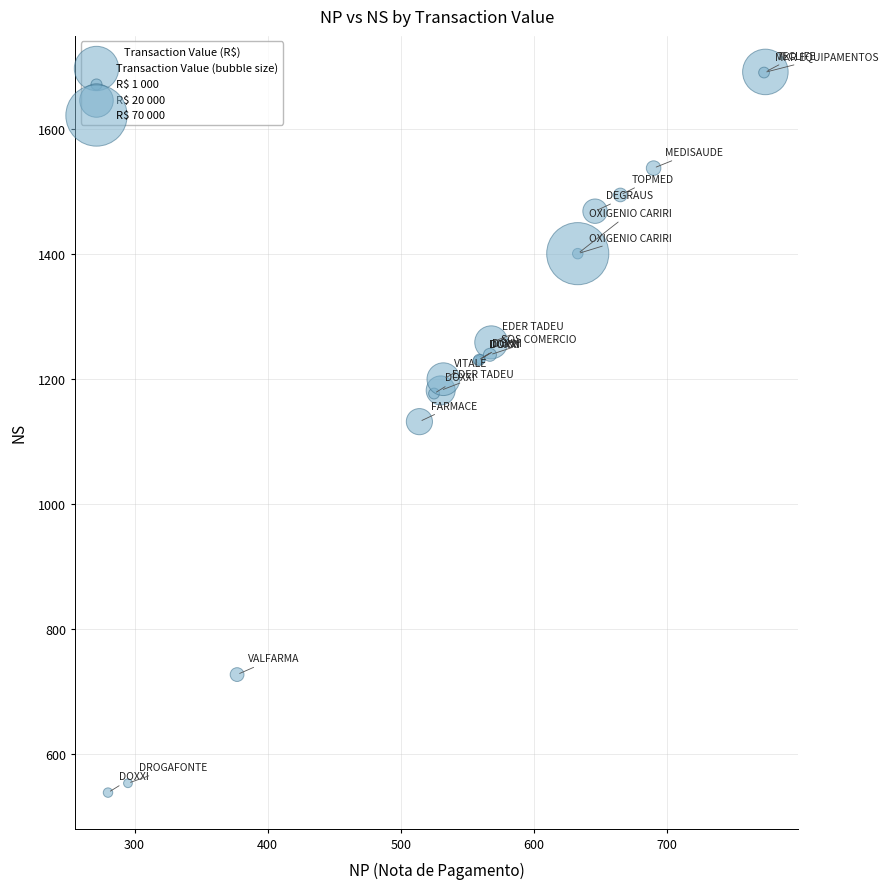

What Y value in the scatter plot is closest to 1115?

1132